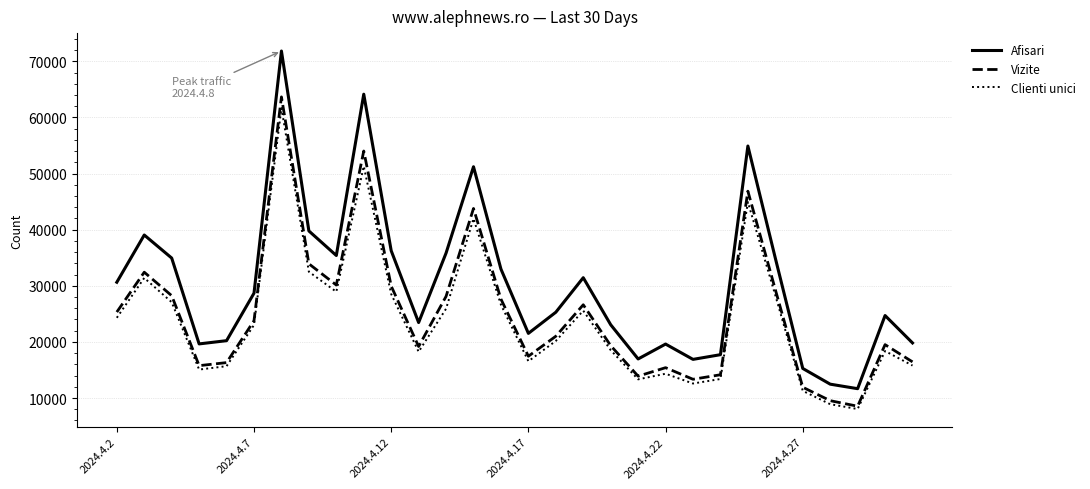

True or false: Vizite and Afisari cross at least once.

False